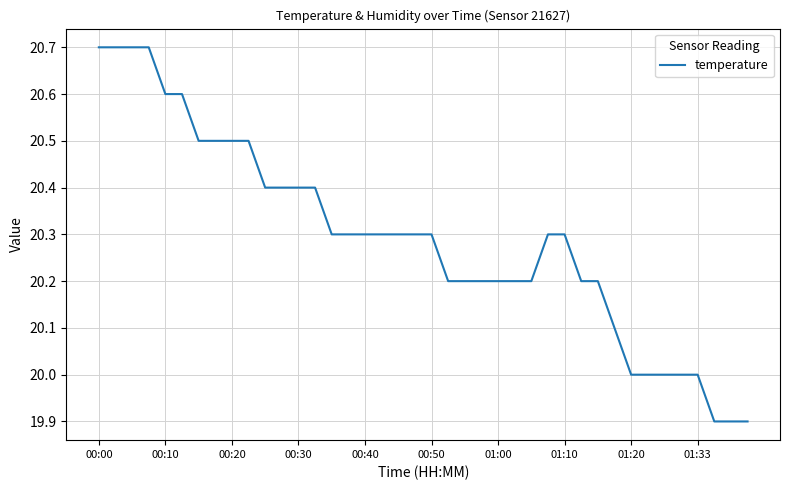

What is the minimum value shown in the chart?

19.9